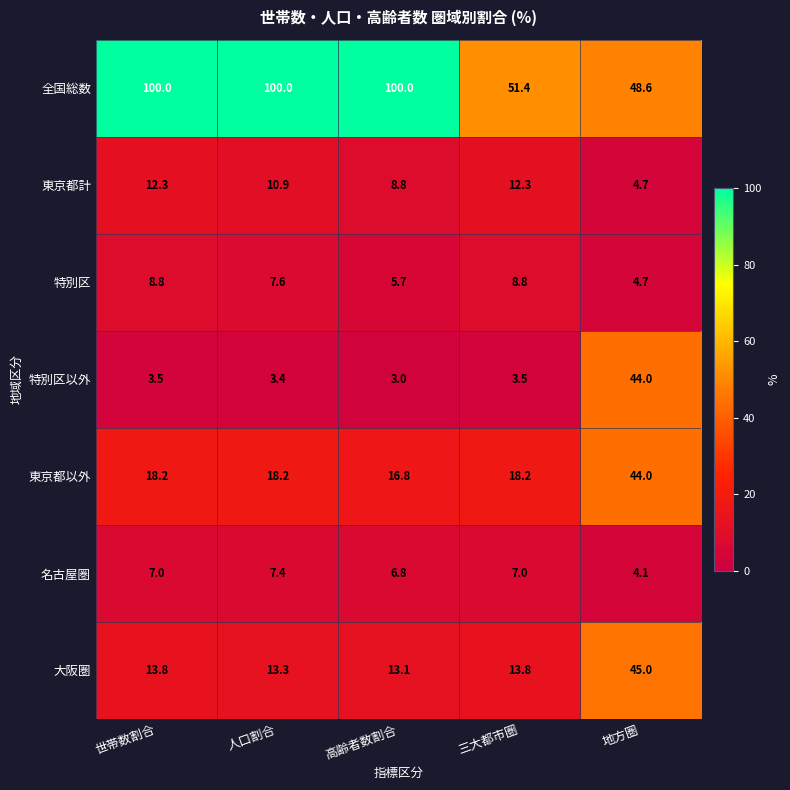

What is the difference between the 名古屋圏 values at 地方圏 and 世帯数割合?

2.9